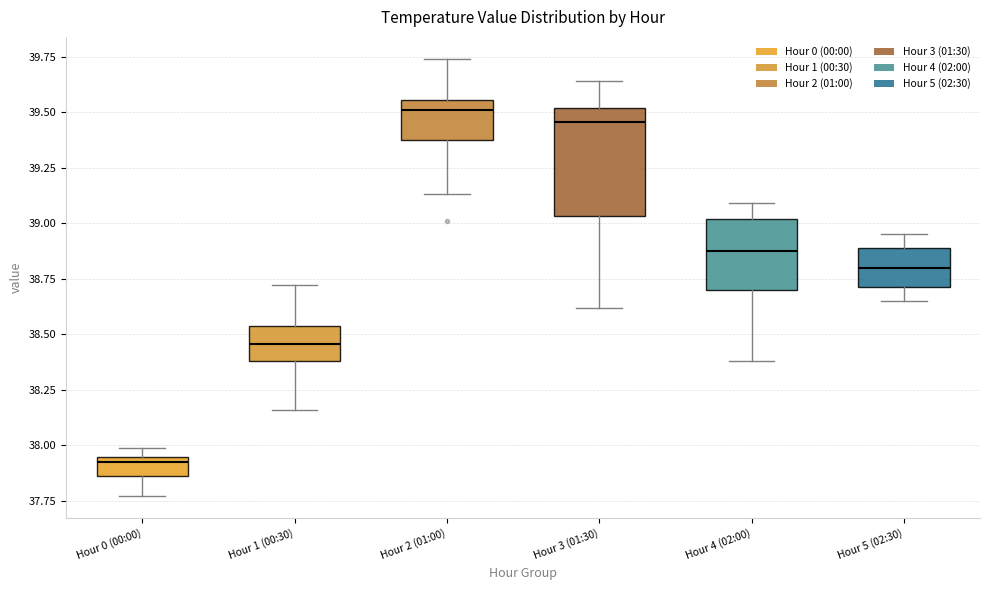

Reading left to right, transcribe this box plot: for each box, give where its median line is, the range the box spans, and where its two whiskers end, as read against the y-axis. The values are not printed on the chart, so give them approximately, as read against the axis.

Hour 0 (00:00): median 37.95 (just below the box's upper edge), box 37.85 to 37.95, whiskers 37.75 to 38.00
Hour 1 (00:30): median 38.45, box 38.40 to 38.55, whiskers 38.15 to 38.70
Hour 2 (01:00): median 39.50, box 39.40 to 39.55, whiskers 39.15 to 39.75
Hour 3 (01:30): median 39.45, box 39.05 to 39.50, whiskers 38.60 to 39.65
Hour 4 (02:00): median 38.90, box 38.70 to 39.00, whiskers 38.40 to 39.10
Hour 5 (02:30): median 38.80, box 38.70 to 38.90, whiskers 38.65 to 38.95